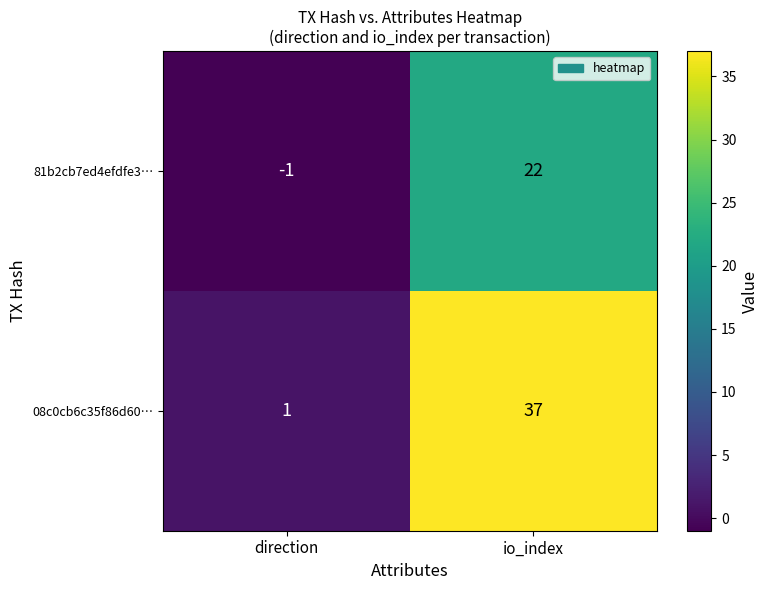

What is the greatest value displayed?

37